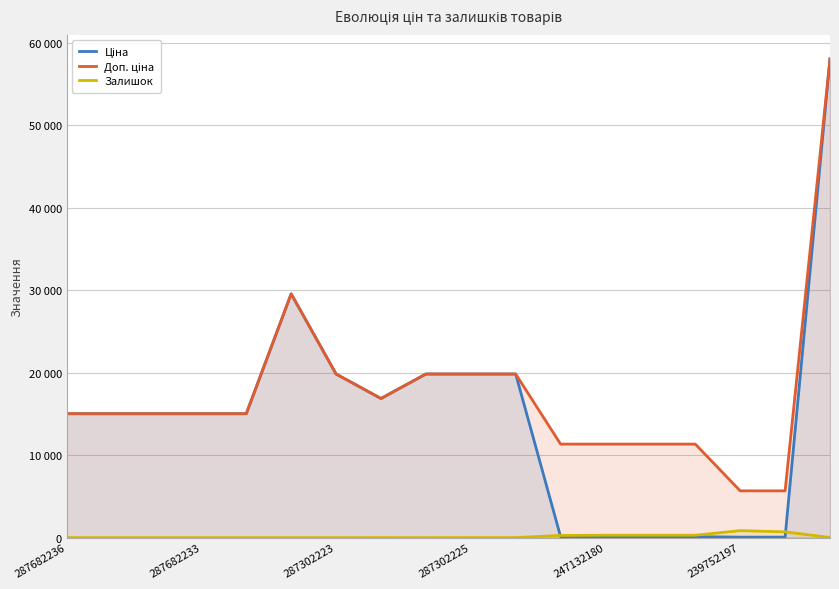

What is the average value of the Ціна series?

14413.1